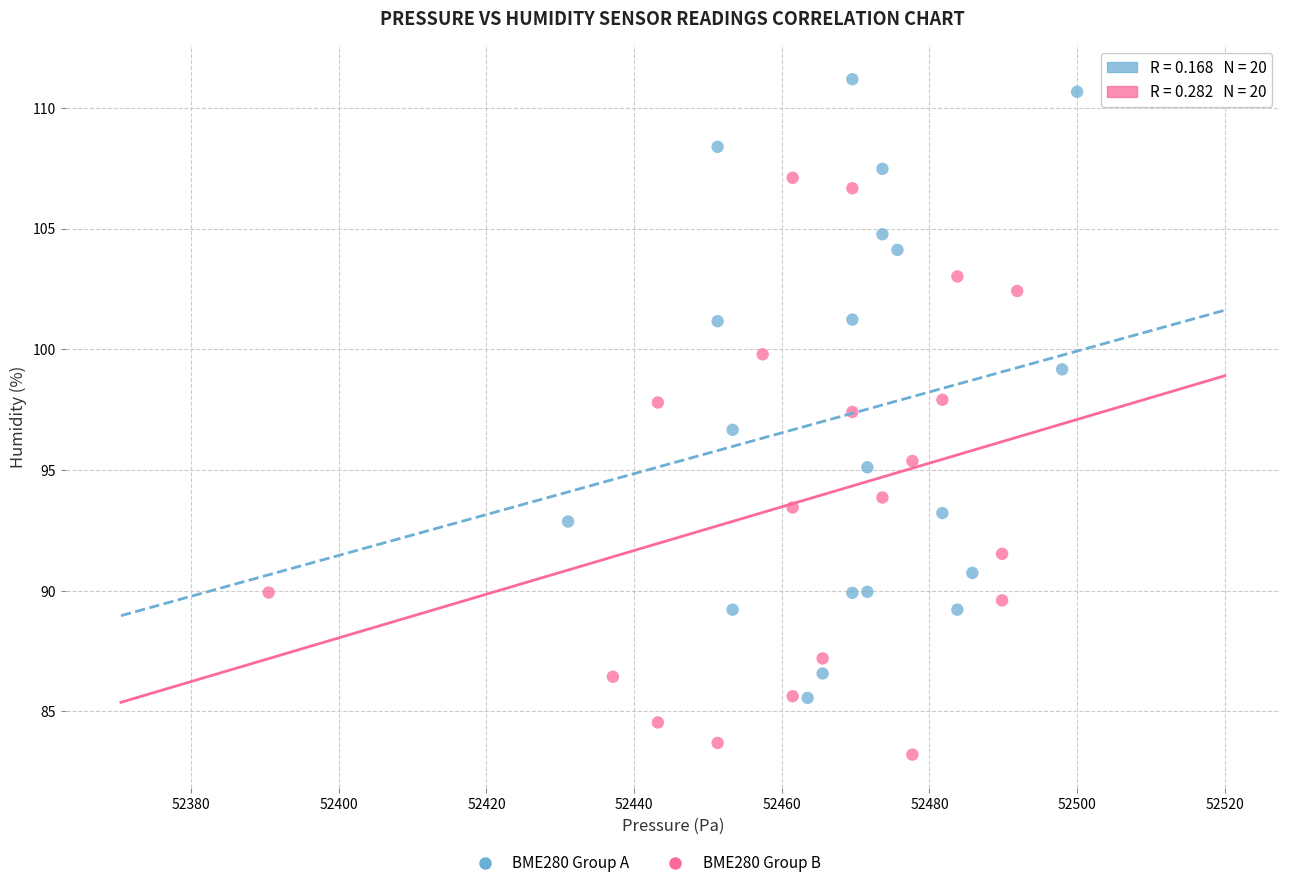

Which series contains the lowest Y value?

BME280 Group B